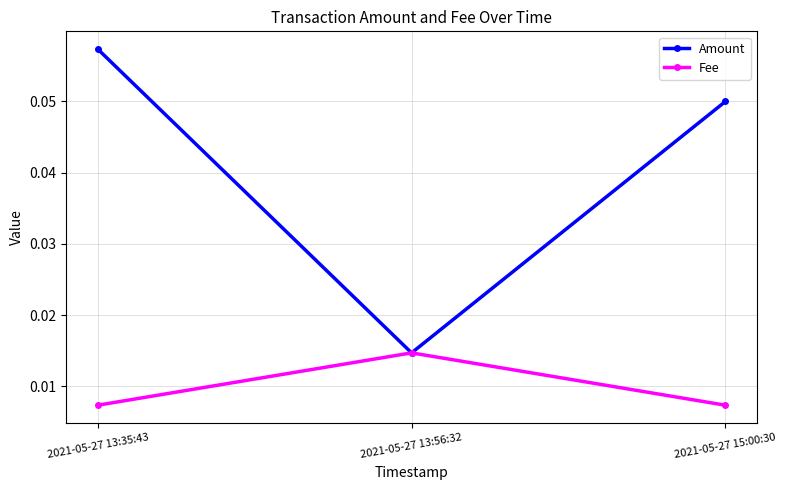

Where is Amount nearest to the value 0?

2021-05-27 13:56:32